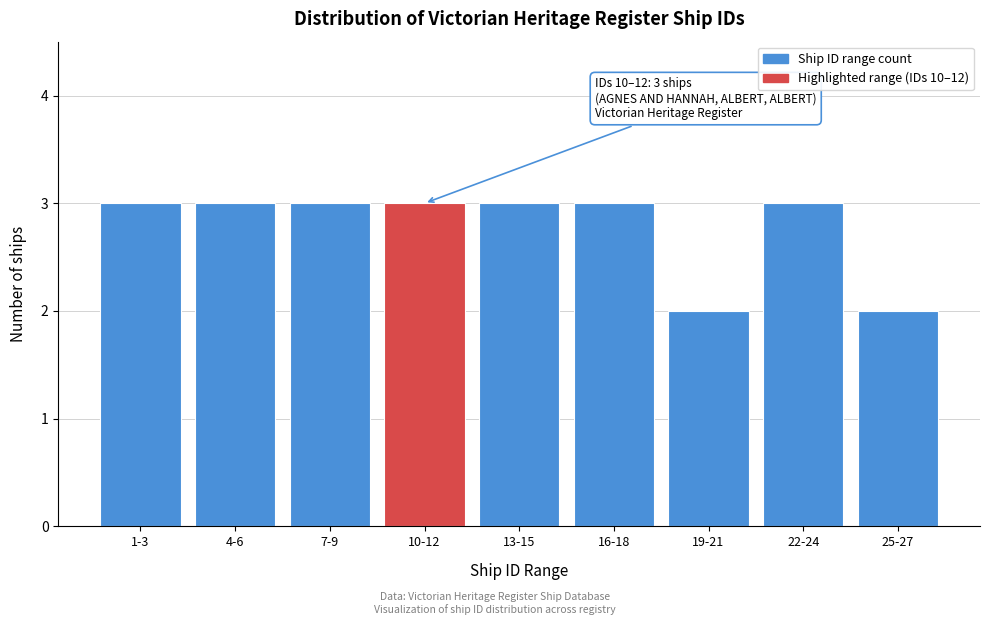

Reading left to right, extract all data points from this chart.

3	3	3	3	3	3	2	3	2